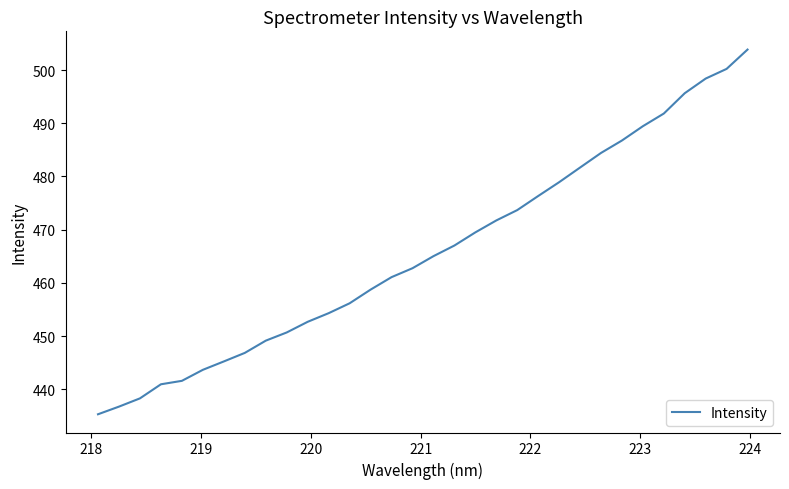

True or false: there are more than 0 points higher than both neighbors.

False